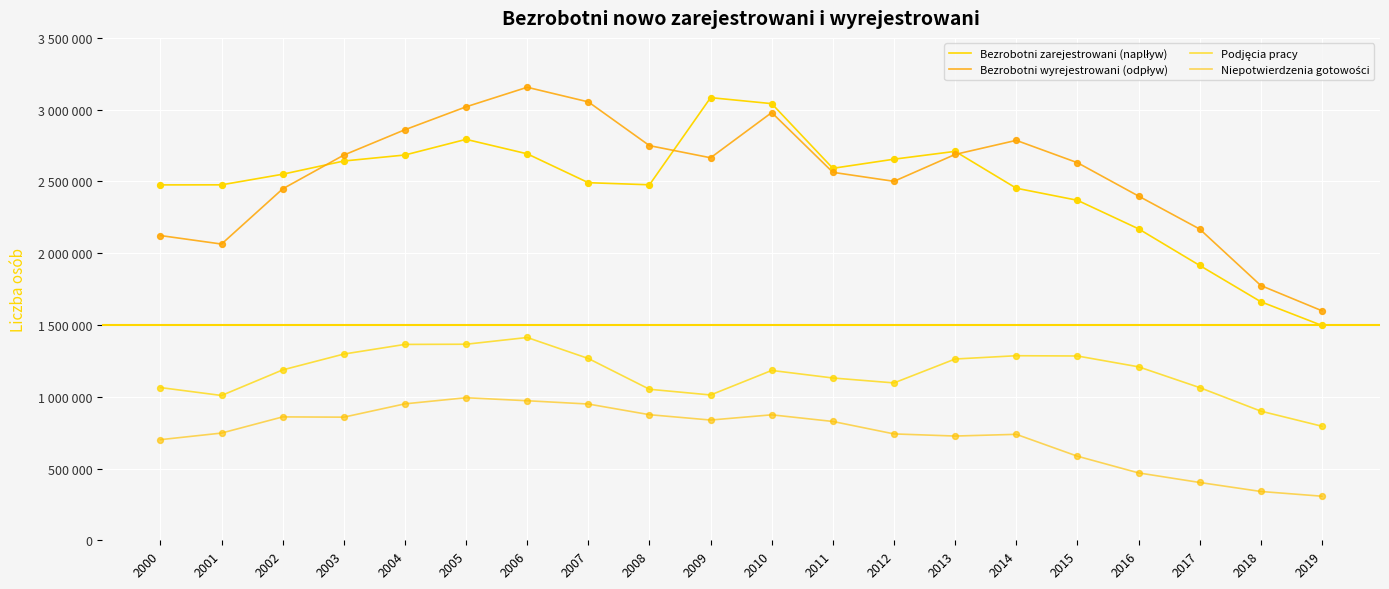

Which series has the largest total across all categories?

Bezrobotni wyrejestrowani (odpływ)